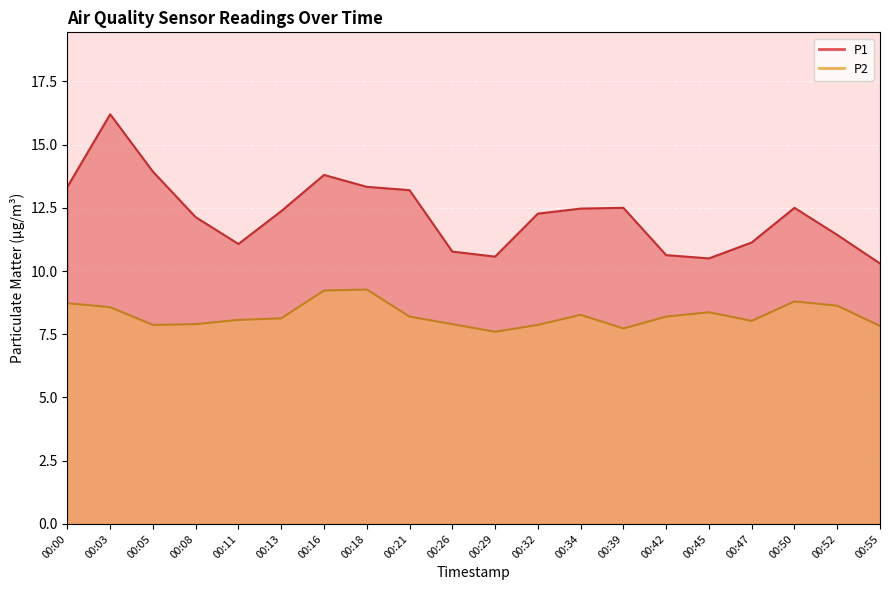

What is the value of the P1 point at the 8th from the left?

13.3